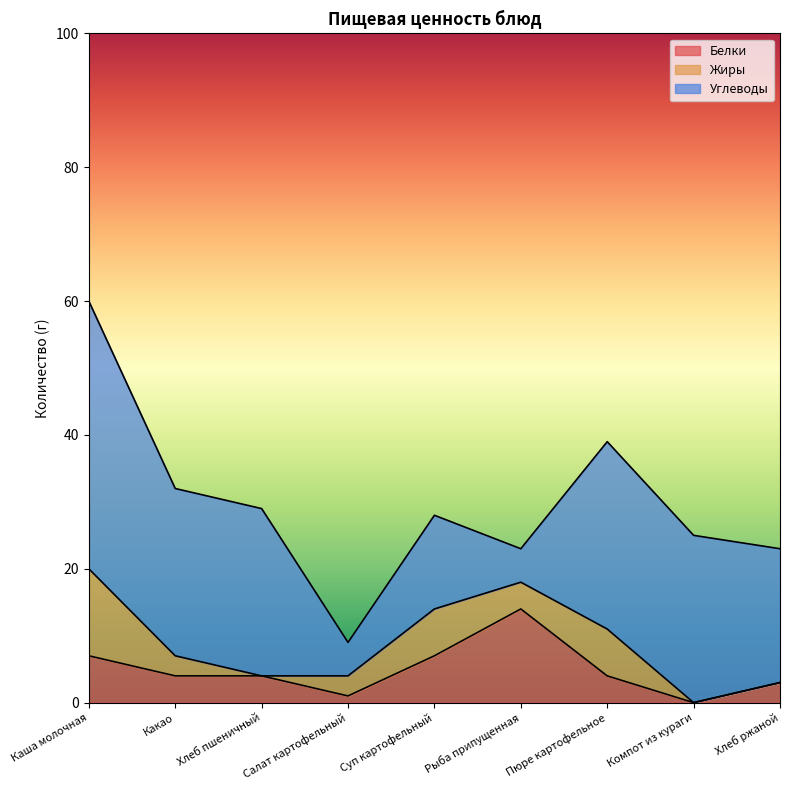

What is the sum of the Углеводы values at Суп картофельный and Какао?

39